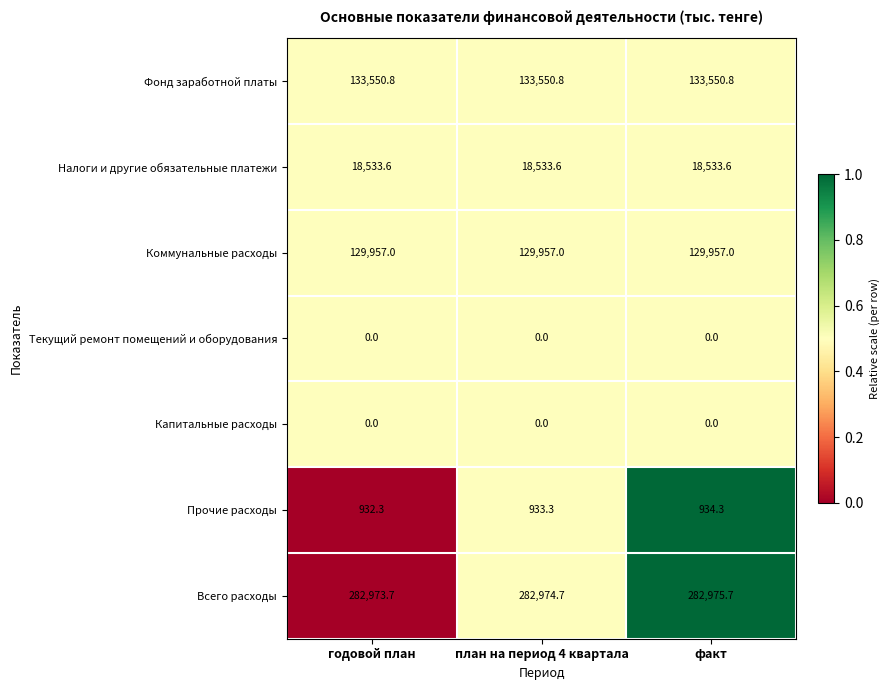

What is the greatest value displayed?

282975.7